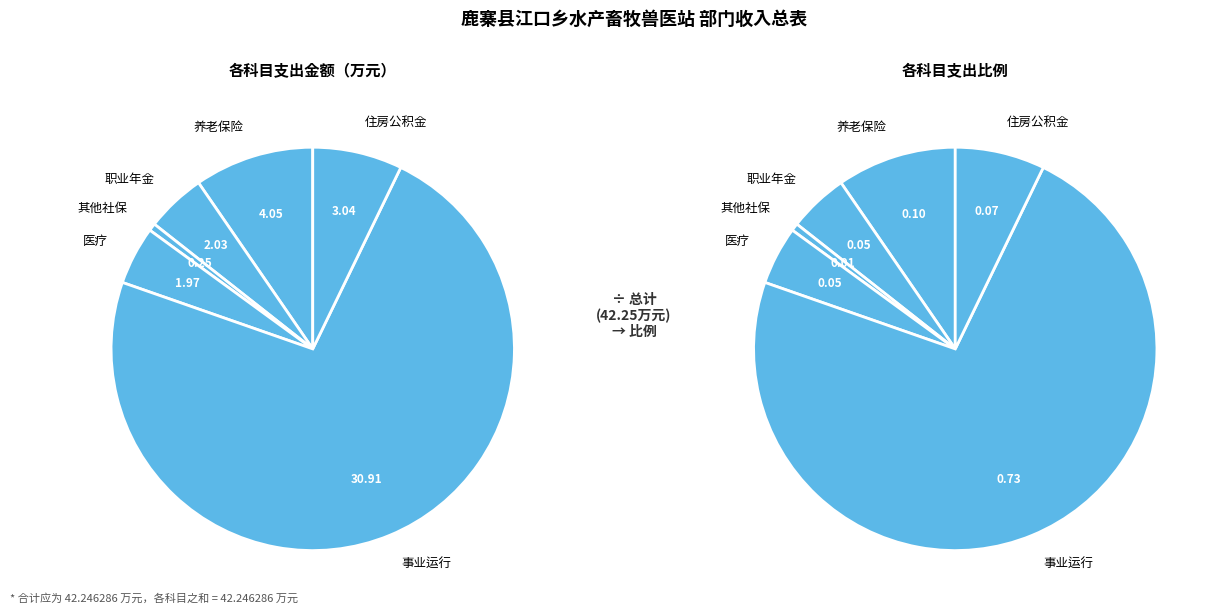

What percentage is the 事业运行 slice, to the nearest percent?

73%